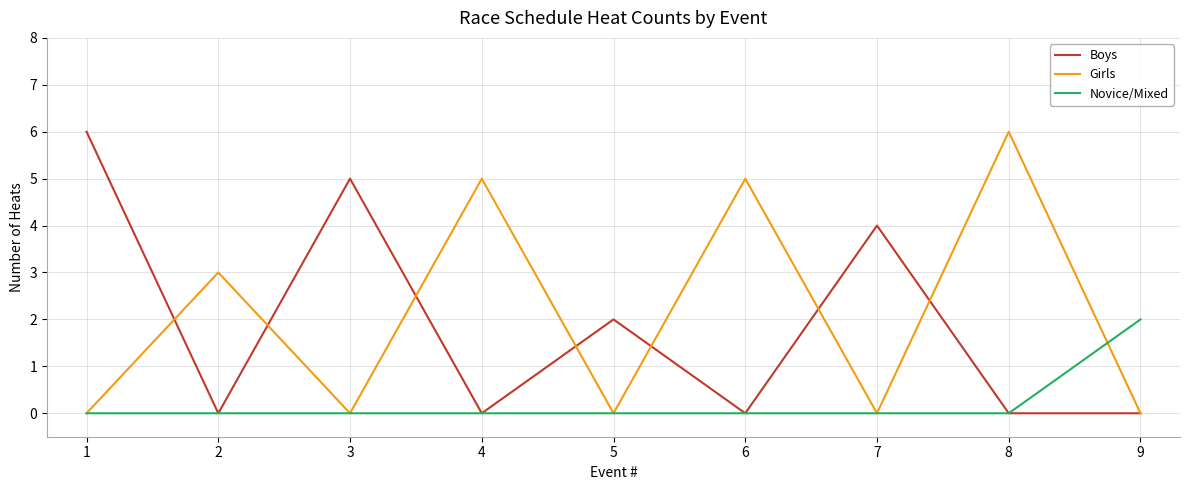

How many Girls values are between 0 and 5?

8